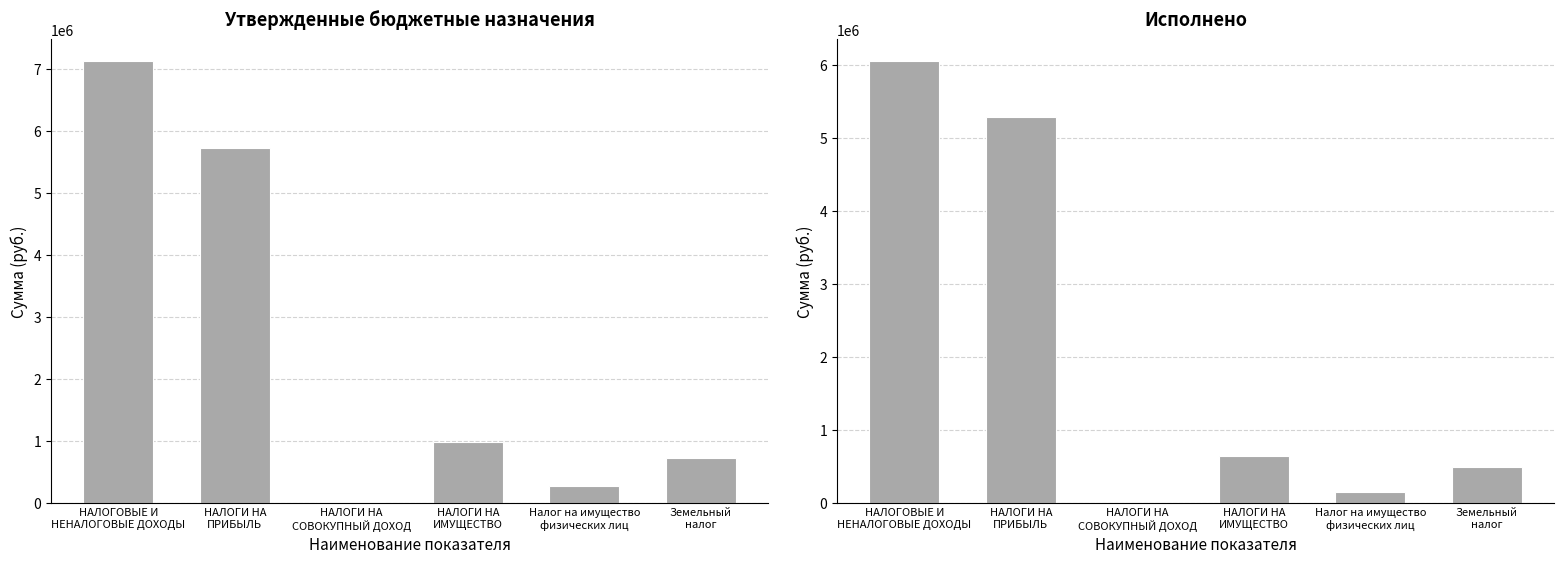

What is the label of the 6th bar from the right?

НАЛОГОВЫЕ И
НЕНАЛОГОВЫЕ ДОХОДЫ